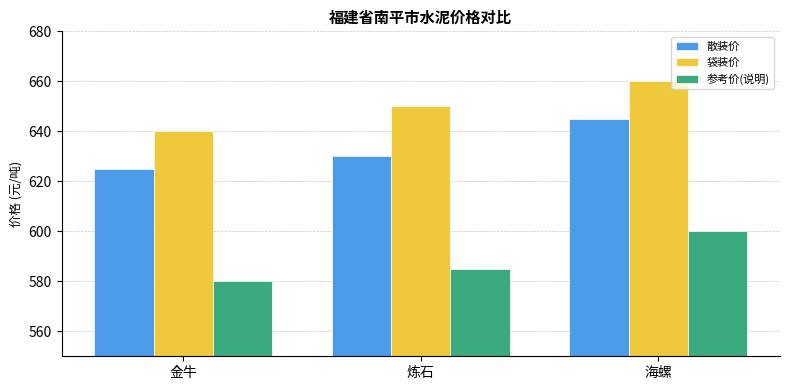

The 袋装价 series shows 660 at 海螺. True or false?

True